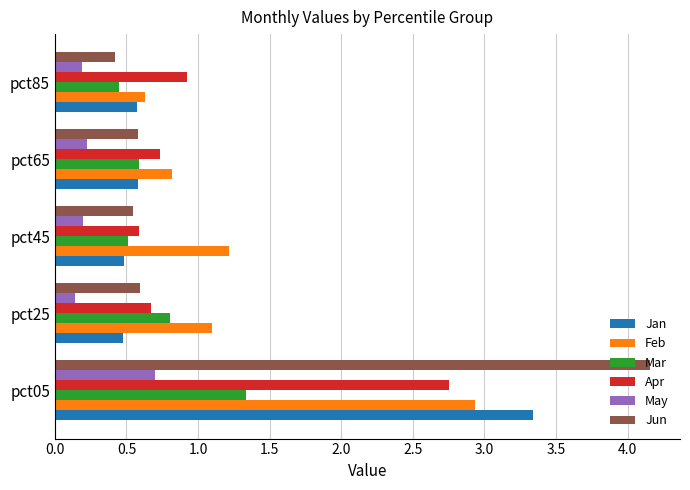

What is the difference between the maximum and minimum values in the May series?

0.6